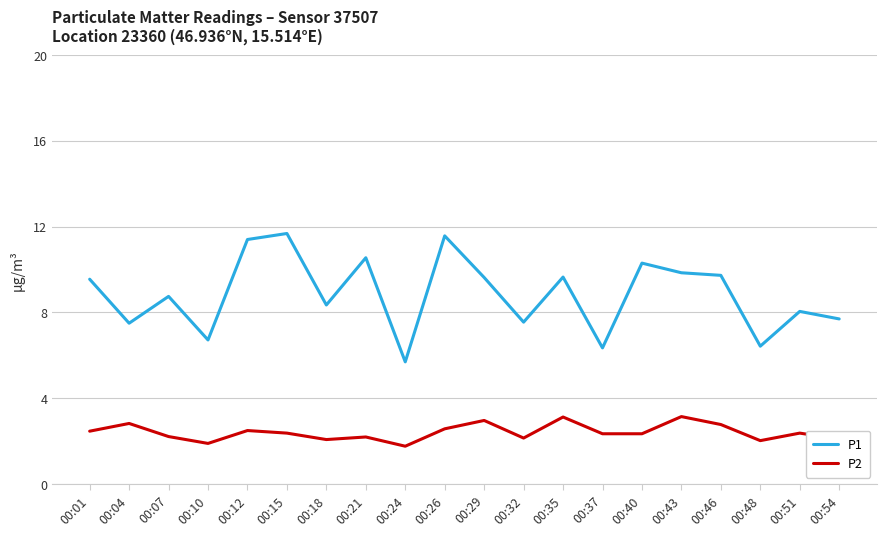

What is the approximate value of P1 at 00:07?

8.8